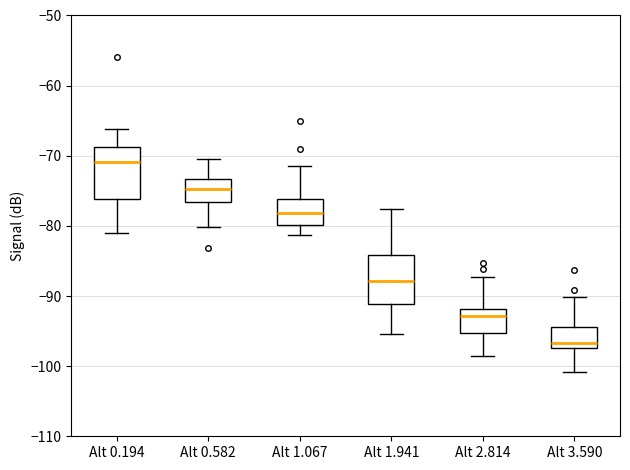

Reading left to right, transcribe this box plot: for each box, give where its median line is, the range the box spans, and where its two whiskers end, as read against the y-axis. The values are not printed on the chart, so give them approximately, as read against the axis.

Alt 0.194: median -71, box -76 to -69, whiskers -81 to -66
Alt 0.582: median -75, box -77 to -73, whiskers -80 to -70
Alt 1.067: median -78, box -80 to -76, whiskers -81 to -71
Alt 1.941: median -88, box -91 to -84, whiskers -95 to -78
Alt 2.814: median -93, box -95 to -92, whiskers -99 to -87
Alt 3.590: median -97 (just above the box's lower edge), box -97 to -94, whiskers -101 to -90